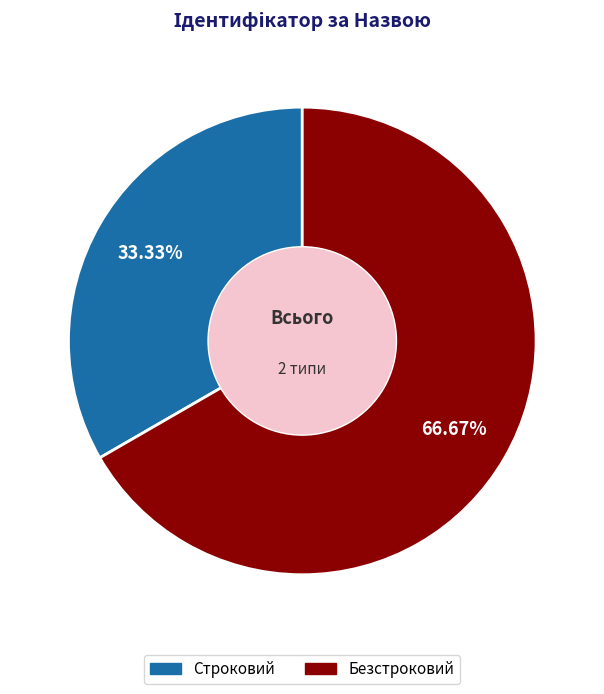

To the nearest percent, what is the difference between the Строковий and Безстроковий slice percentages?

33%